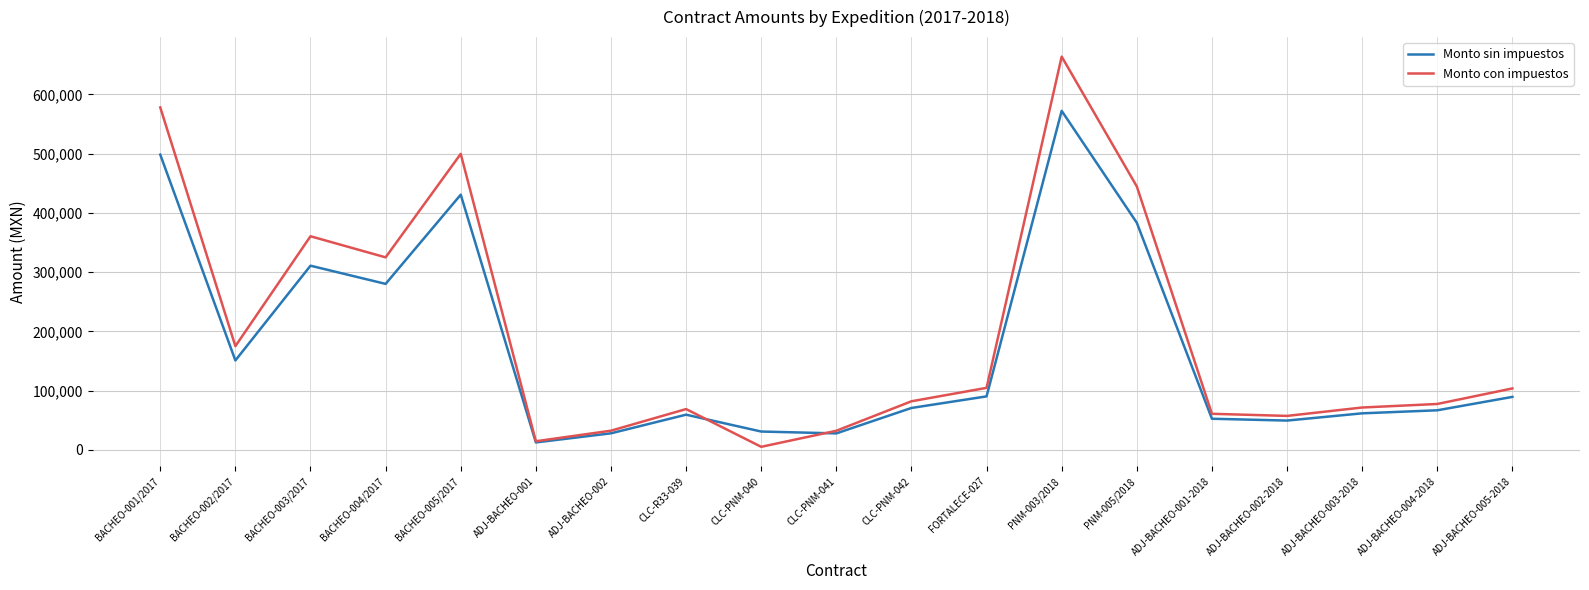

What is the difference between the highest and lowest values at PNM-003/2018?

91580.6